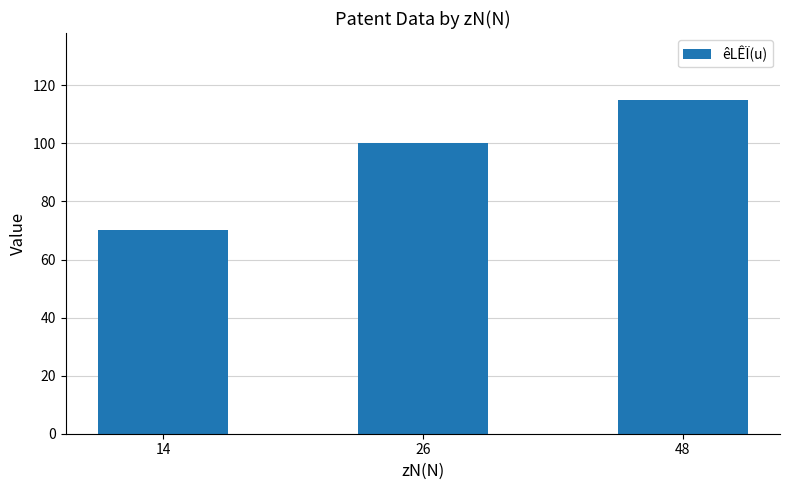

Between 26 and 48, which is larger?

48